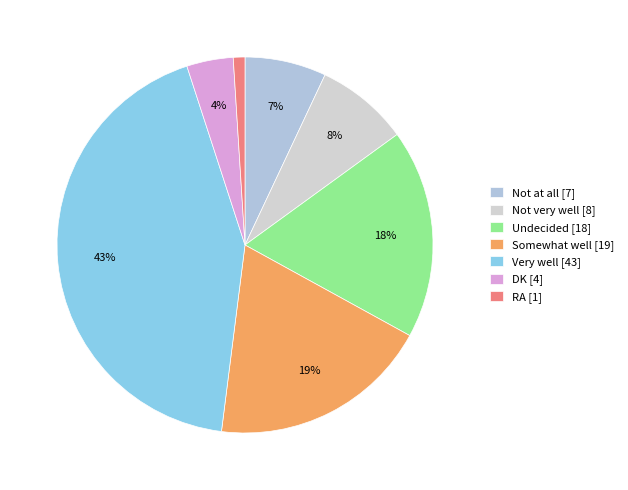

Which category has the biggest portion of the pie?

Very well